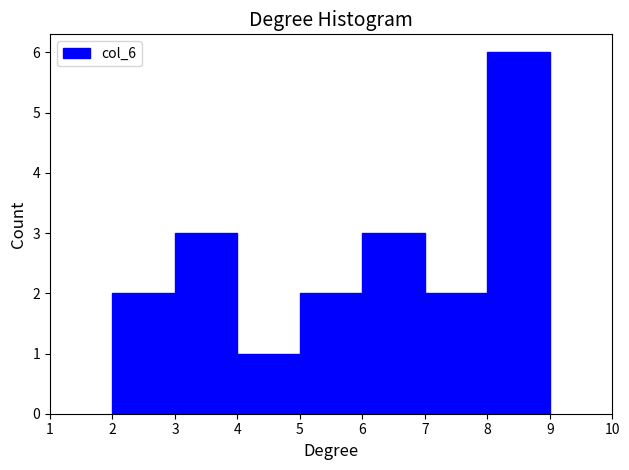

Reading left to right, list every bar in this chart as the range it spans on the x-axis followed by its height. The values are not printed on the chart, so give them approximately, as read against the axis.

2 to 3: 2
3 to 4: 3
4 to 5: 1
5 to 6: 2
6 to 7: 3
7 to 8: 2
8 to 9: 6